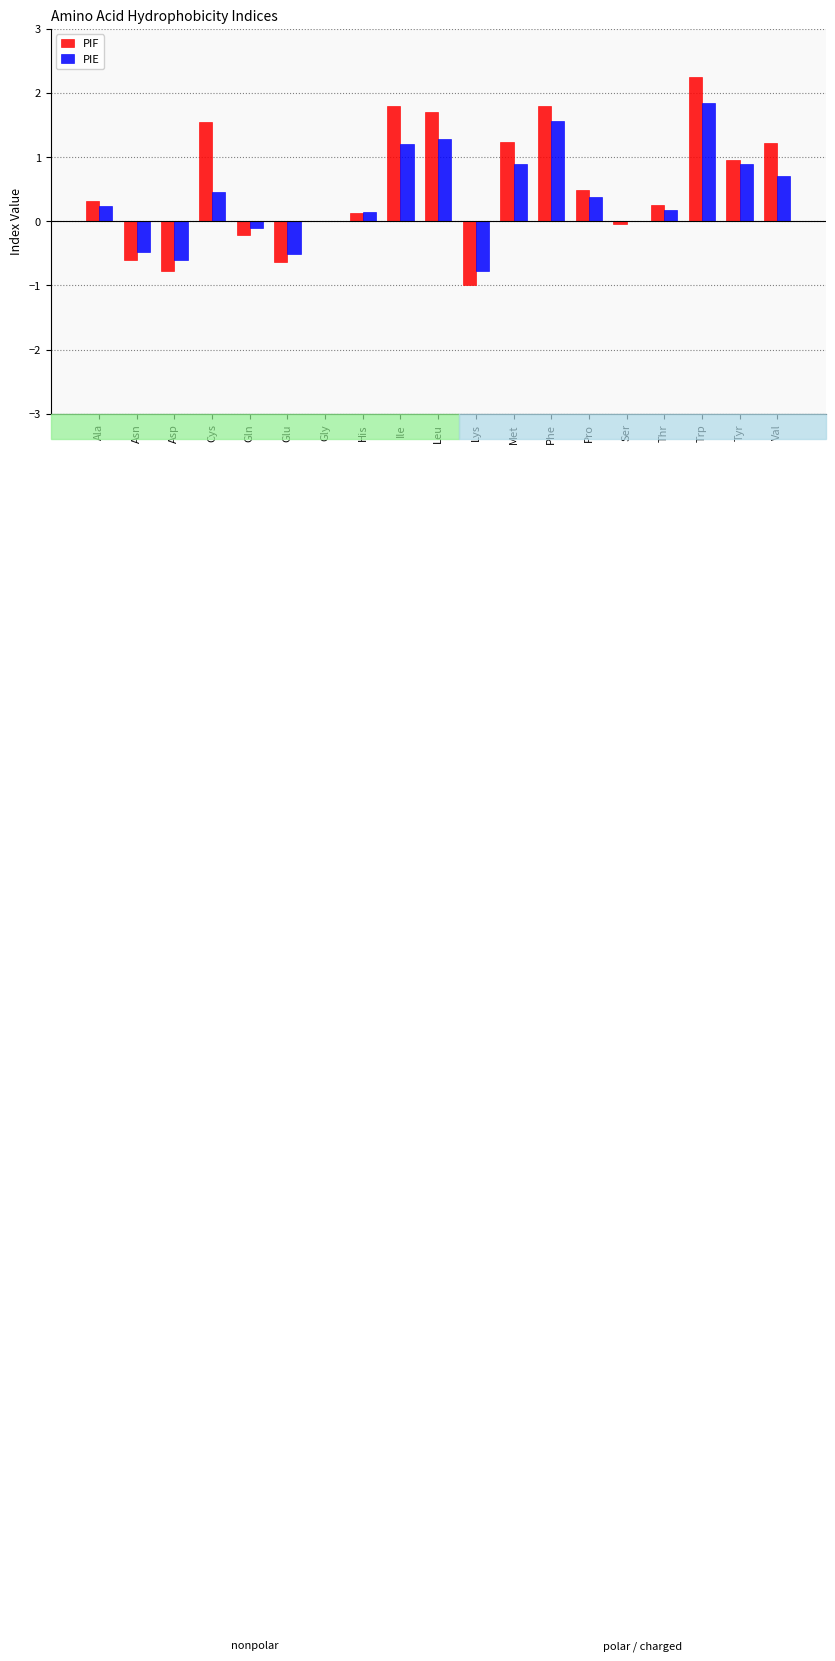

What is the approximate value of PIE at Val?

0.7